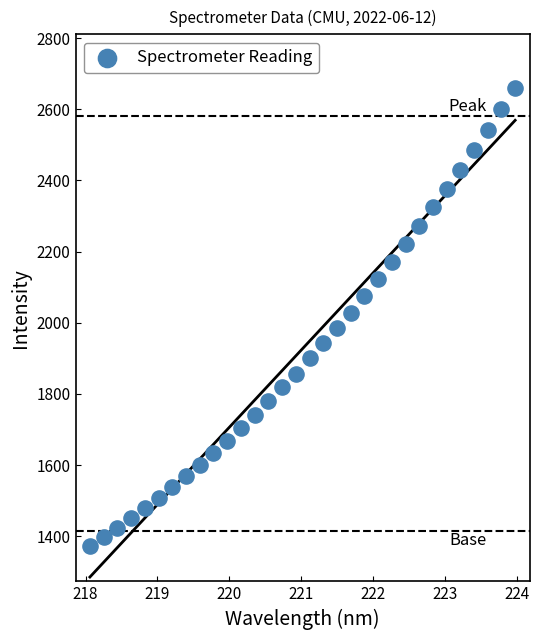

What is the range of Y values (max minus min)?

1287.3